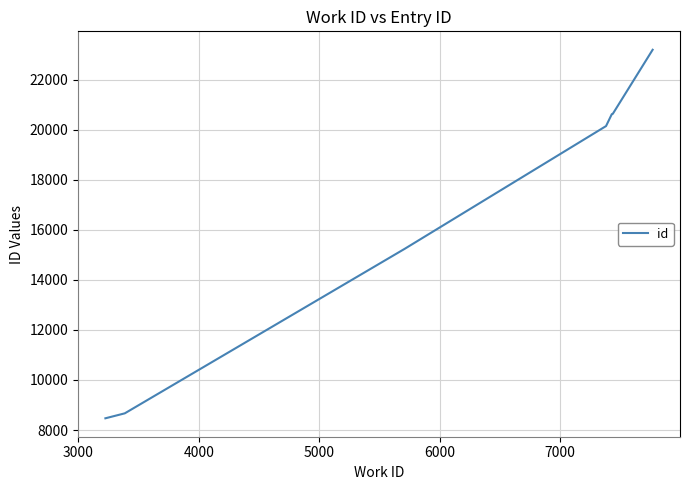

What is the sum of all values?

116958